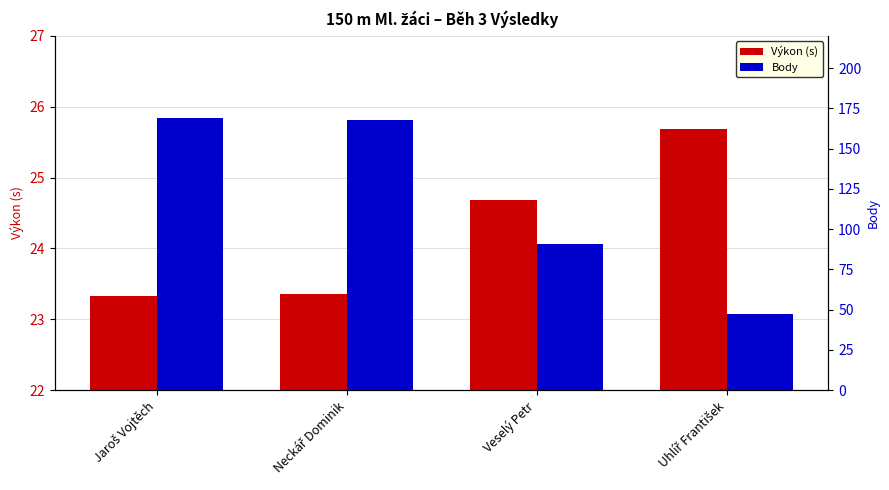

What is the label of the 1st bar from the left?

Jaroš Vojtěch